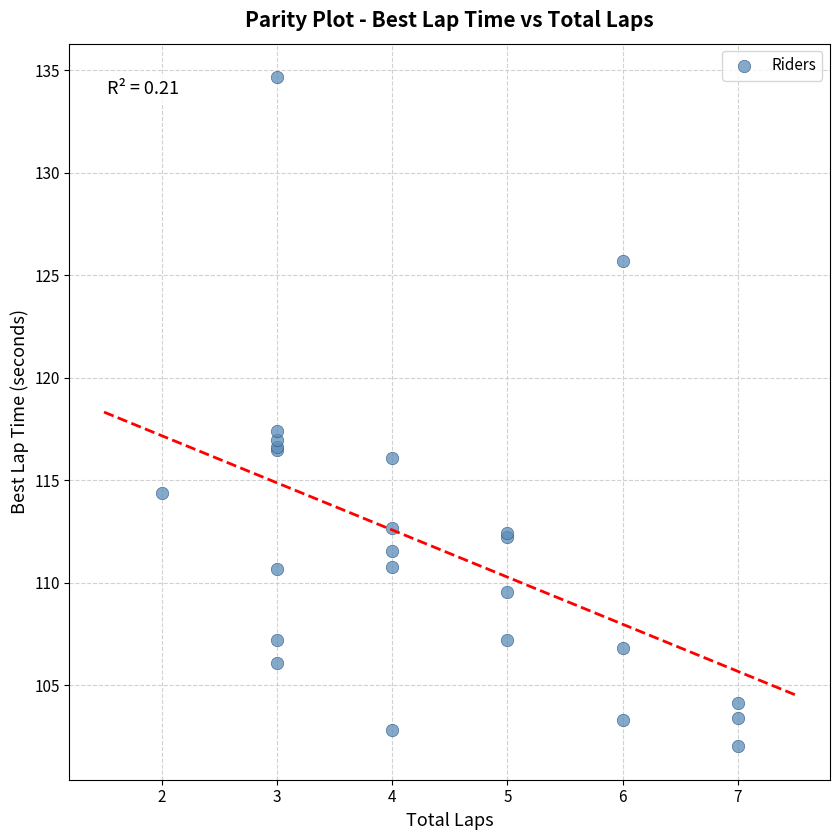

What Y value in the scatter plot is closest to 118?

117.4